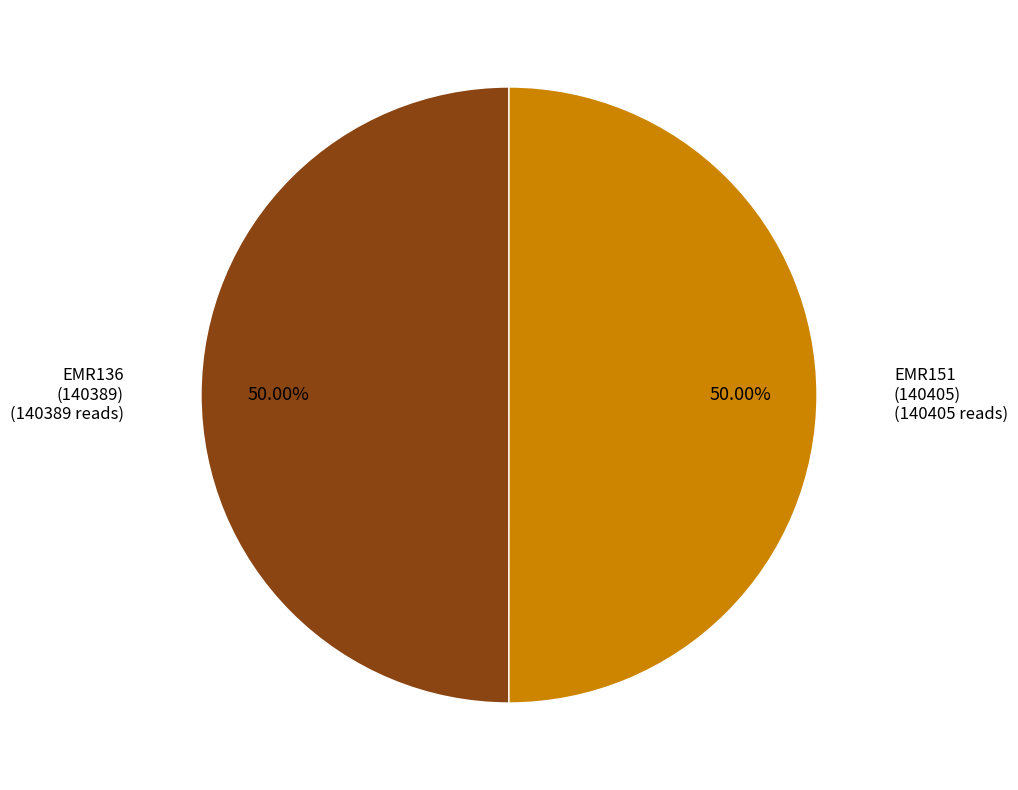

Which slice represents more than half of the pie?

EMR151
(140405)